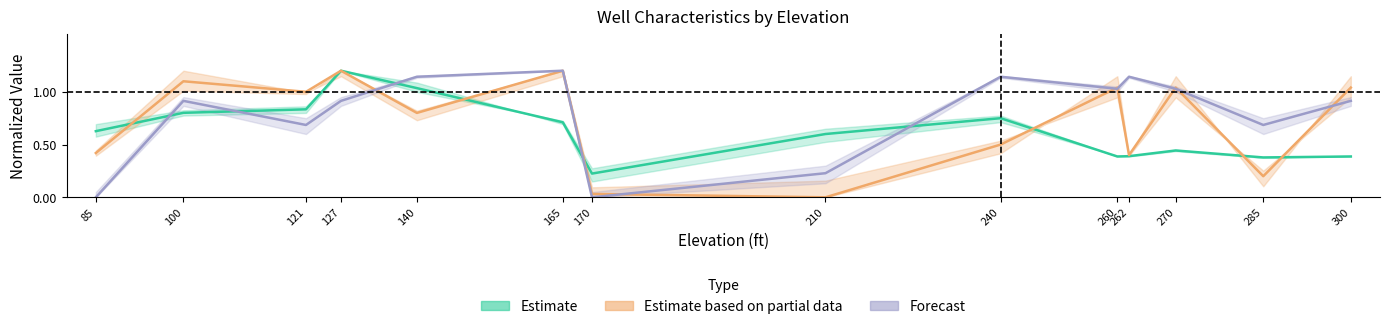

What is the approximate value of Diameter center at 210?

0.2